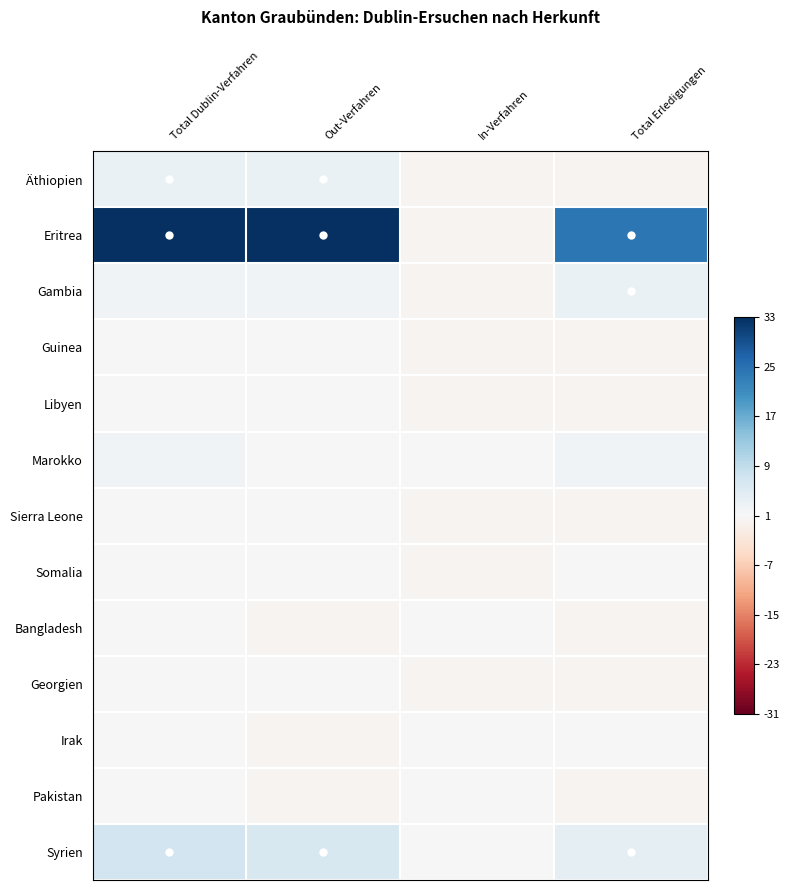

Reading right to left, extract all data points from this chart.

Äthiopien: Total Erledigungen=-1	In-Verfahren=-1	Out-Verfahren=2	Total Dublin-Verfahren=2
Eritrea: Total Erledigungen=23	In-Verfahren=-1	Out-Verfahren=32	Total Dublin-Verfahren=32
Gambia: Total Erledigungen=2	In-Verfahren=-1	Out-Verfahren=1	Total Dublin-Verfahren=1
Guinea: Total Erledigungen=-1	In-Verfahren=-1	Out-Verfahren=0	Total Dublin-Verfahren=0
Libyen: Total Erledigungen=-1	In-Verfahren=-1	Out-Verfahren=0	Total Dublin-Verfahren=0
Marokko: Total Erledigungen=1	In-Verfahren=0	Out-Verfahren=0	Total Dublin-Verfahren=1
Sierra Leone: Total Erledigungen=-1	In-Verfahren=-1	Out-Verfahren=0	Total Dublin-Verfahren=0
Somalia: Total Erledigungen=0	In-Verfahren=-1	Out-Verfahren=0	Total Dublin-Verfahren=0
Bangladesh: Total Erledigungen=-1	In-Verfahren=0	Out-Verfahren=-1	Total Dublin-Verfahren=0
Georgien: Total Erledigungen=-1	In-Verfahren=-1	Out-Verfahren=0	Total Dublin-Verfahren=0
Irak: Total Erledigungen=0	In-Verfahren=0	Out-Verfahren=-1	Total Dublin-Verfahren=0
Pakistan: Total Erledigungen=-1	In-Verfahren=0	Out-Verfahren=-1	Total Dublin-Verfahren=0
Syrien: Total Erledigungen=3	In-Verfahren=0	Out-Verfahren=5	Total Dublin-Verfahren=6